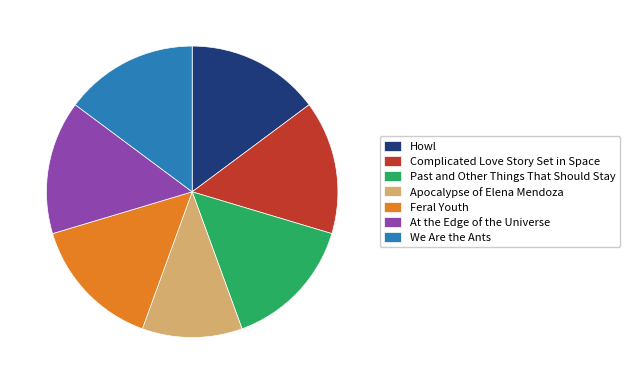

True or false: Apocalypse of Elena Mendoza accounts for 11% of the total.

True